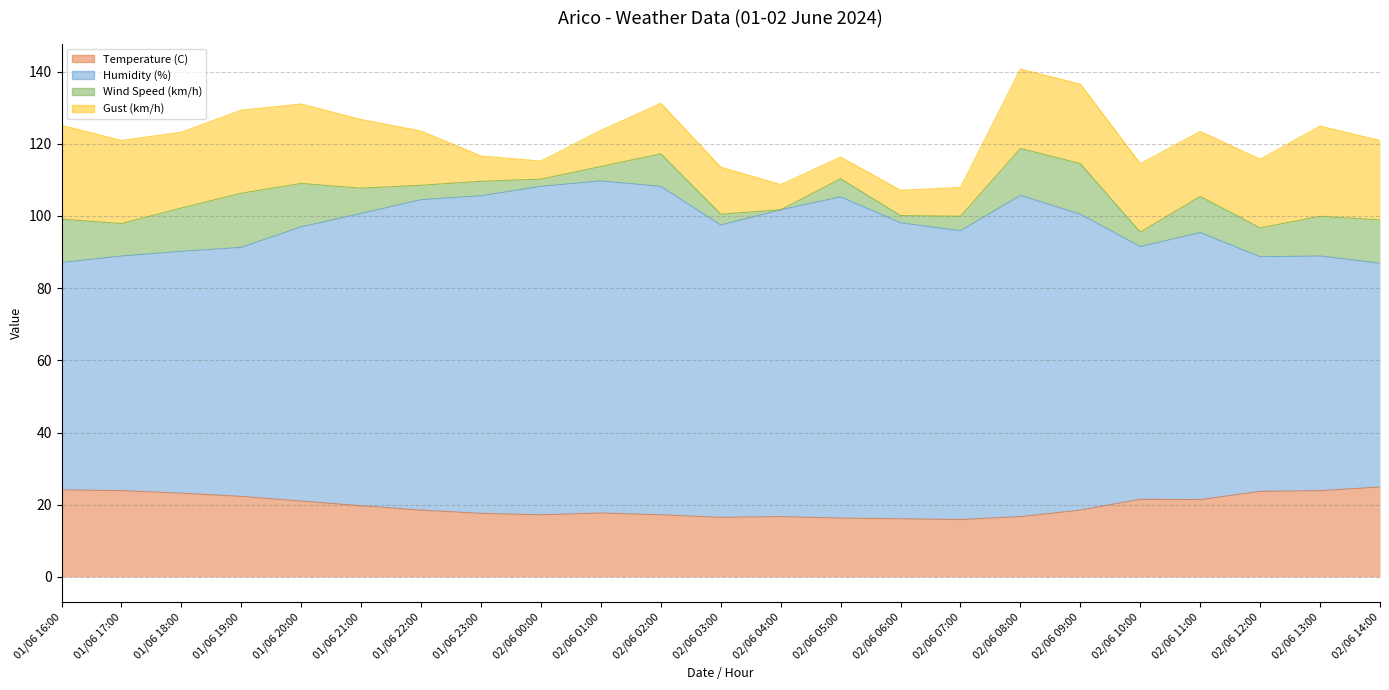

True or false: Temperature (C) has a value of 17.6 at 01/06 23:00.

True